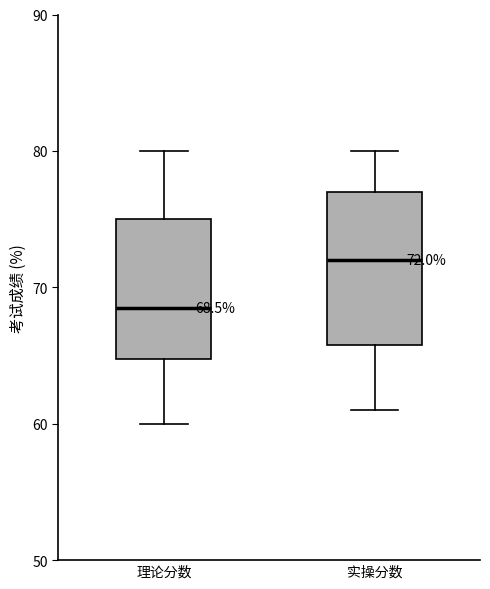

Which box's median line is the highest?

实操分数